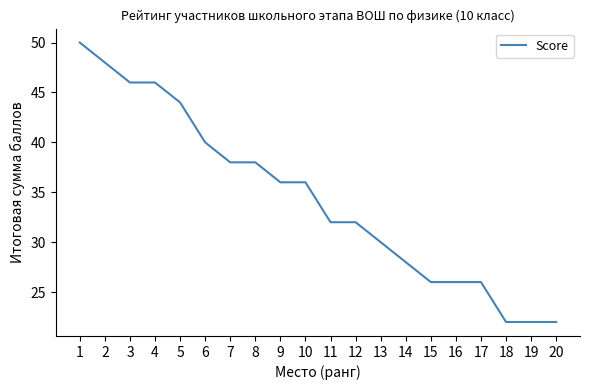

Reading left to right, transcribe all the data shown in this chart.

1=50	2=48	3=46	4=46	5=44	6=40	7=38	8=38	9=36	10=36	11=32	12=32	13=30	14=28	15=26	16=26	17=26	18=22	19=22	20=22